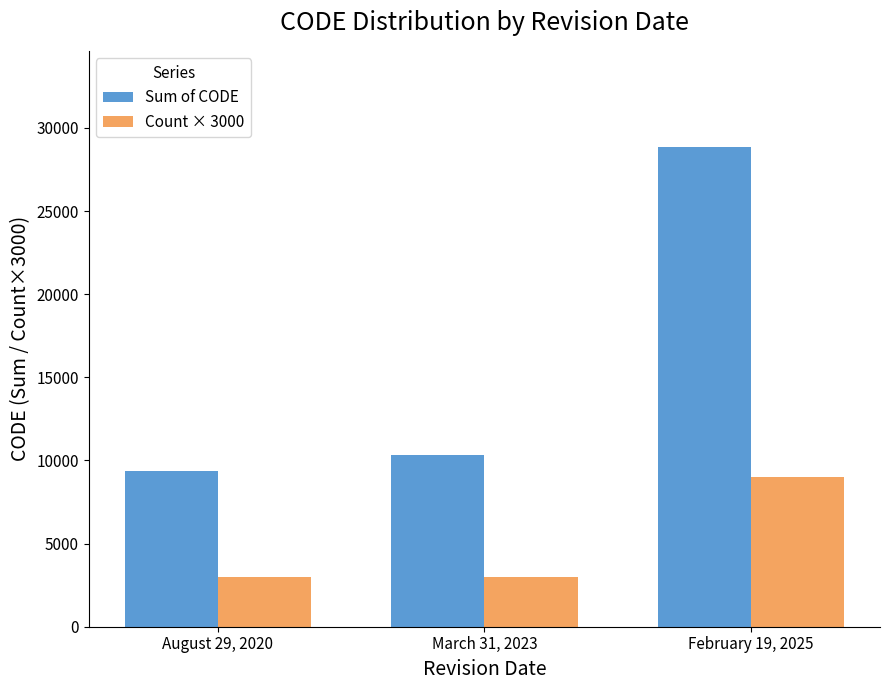

Which series changed the most between August 29, 2020 and March 31, 2023?

Sum of CODE